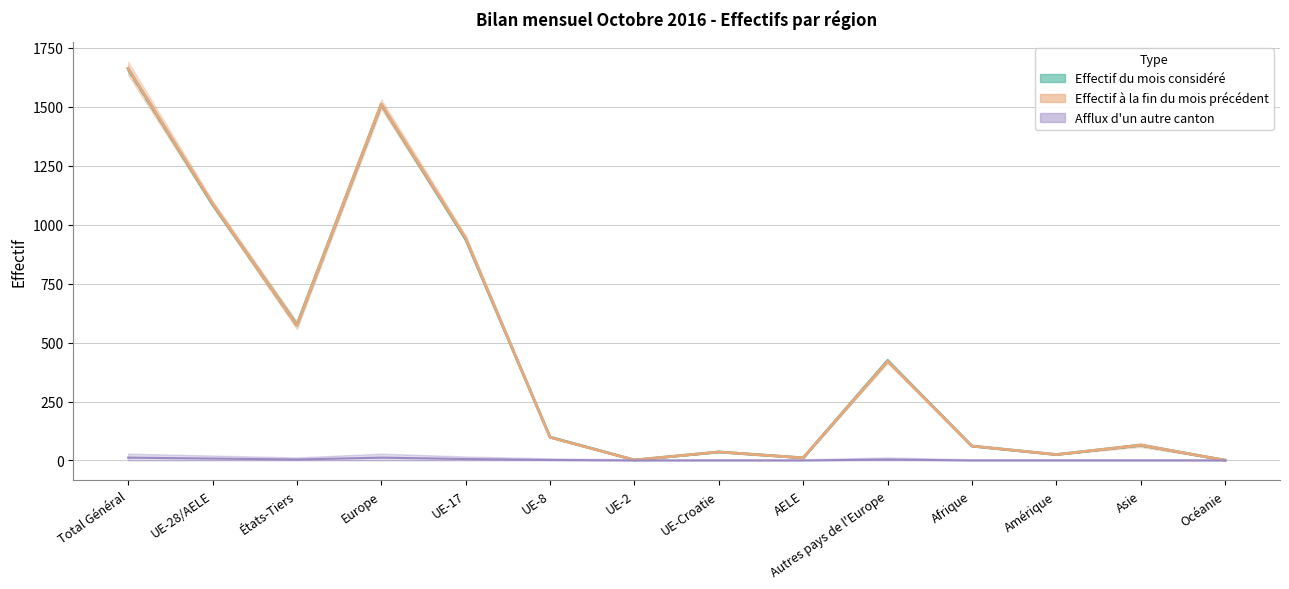

How many values in the Effectif à la fin du mois précédent series exceed 98?

6